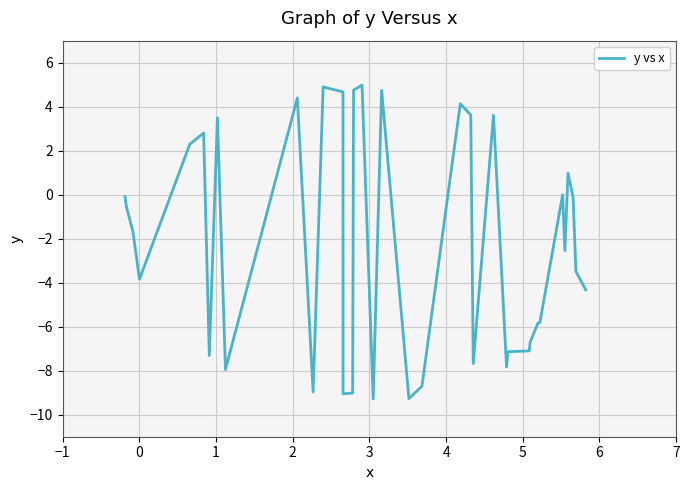

What is the difference between the maximum and minimum values?

14.3